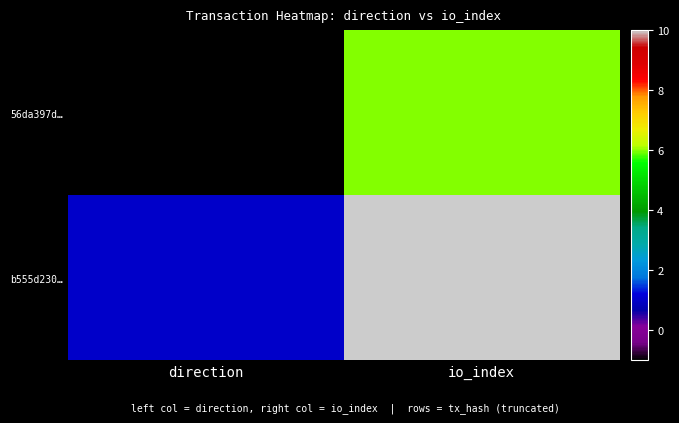

Which has a higher value, io_index or direction?

io_index